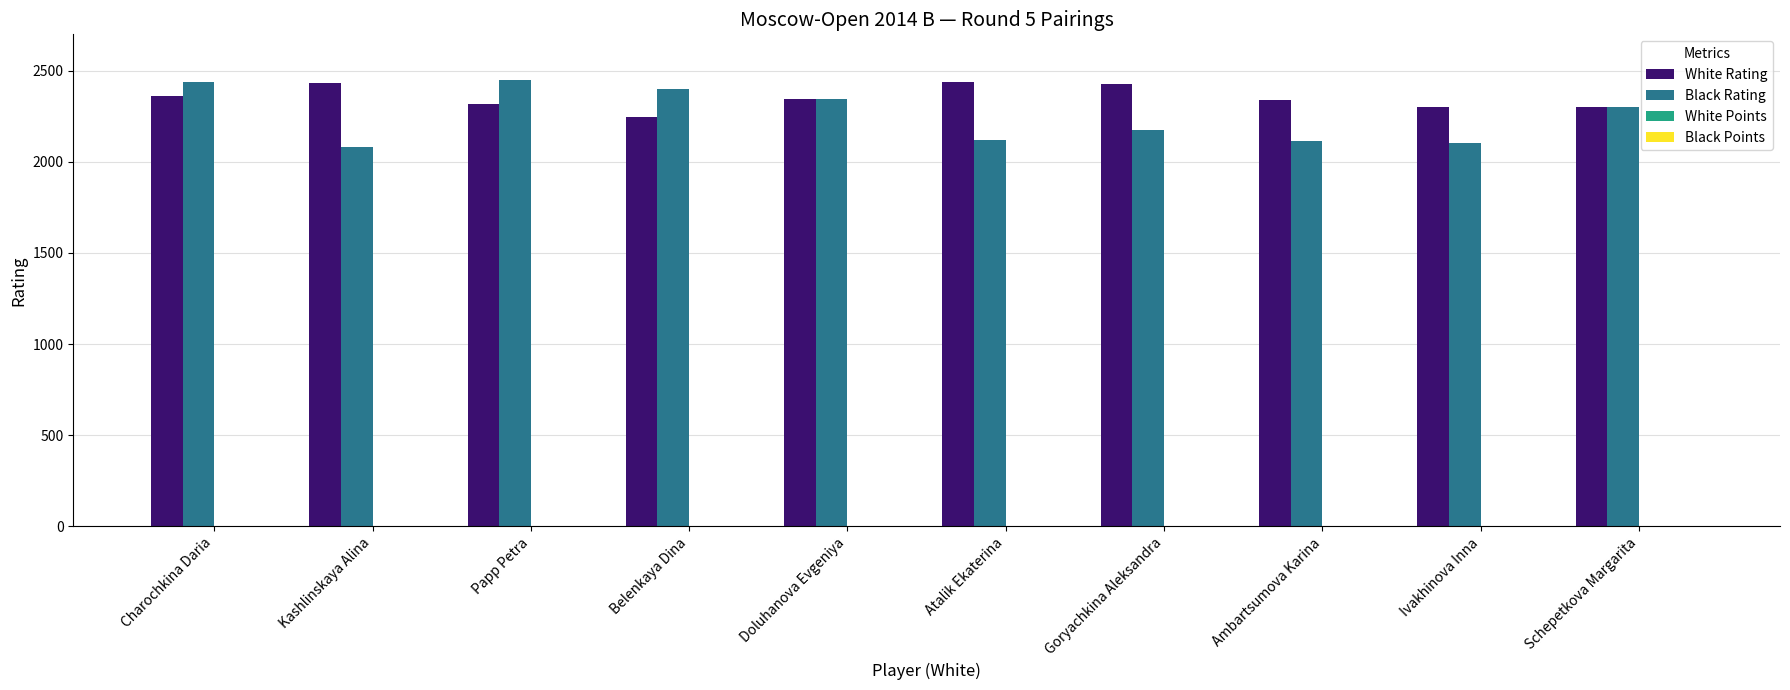

What is the maximum value for White Rating?

2439.0